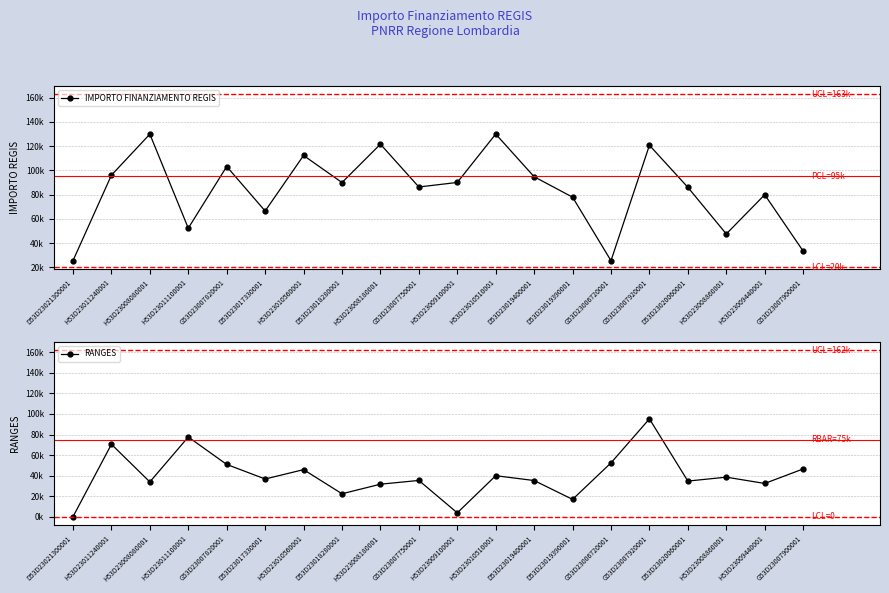

Does the chart have visible grid lines?

Yes